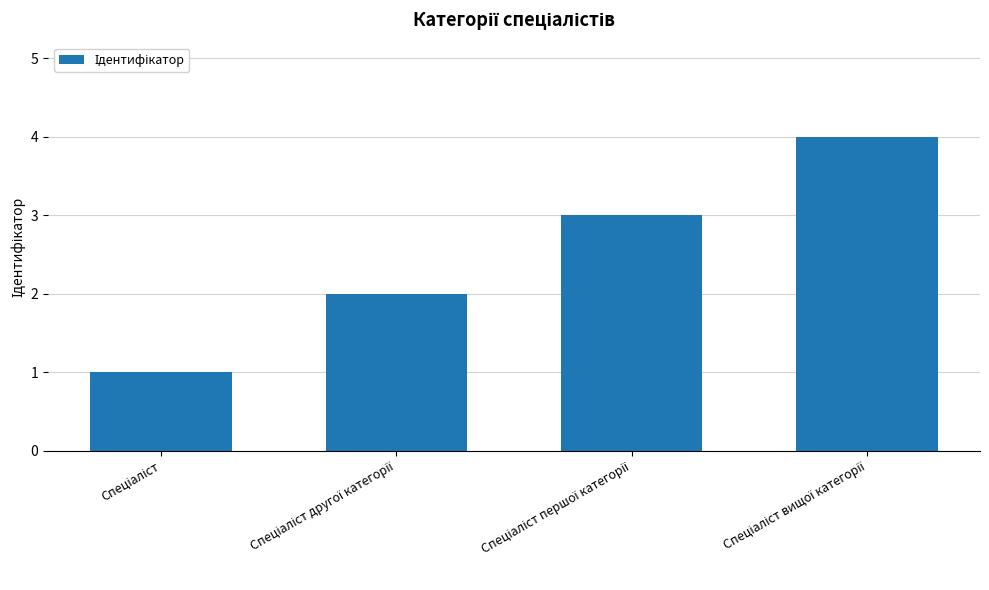

How many distinct data groups are displayed?

1